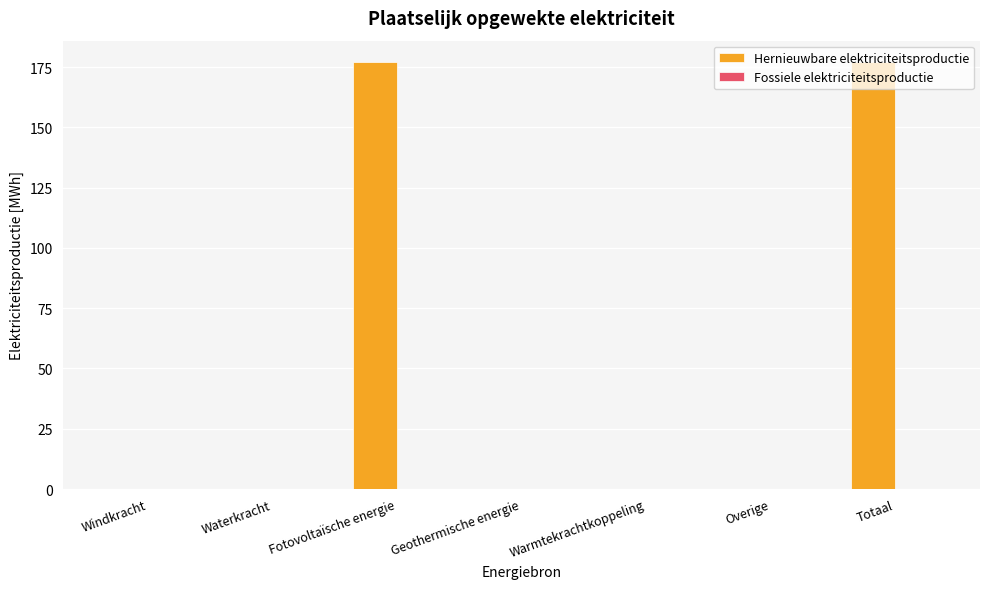

Does the chart contain stacked bars?

No